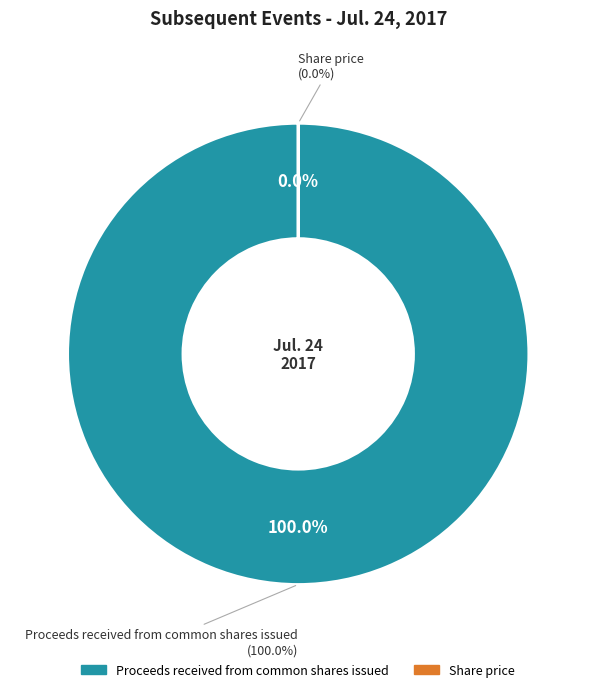

The Share price slice represents 0% of the pie. True or false?

True